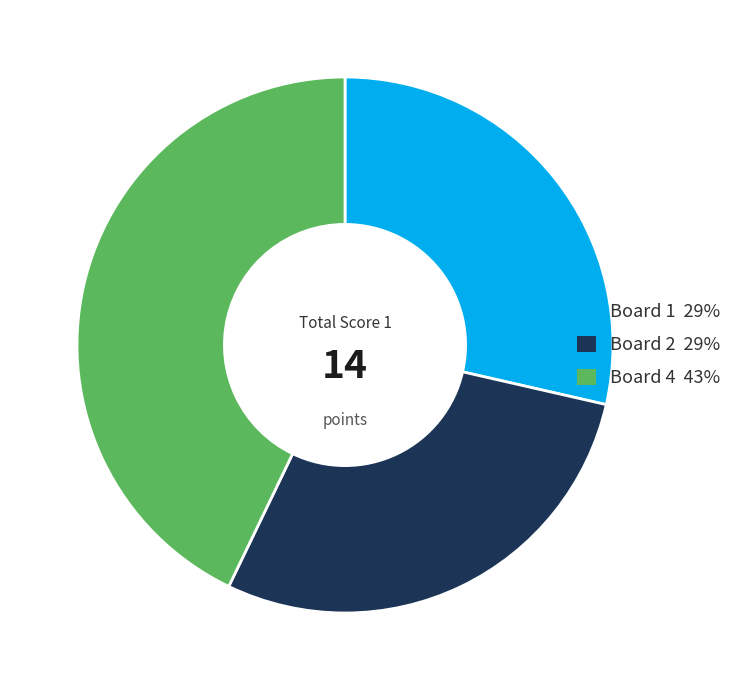

True or false: Board 1 accounts for 29% of the total.

True